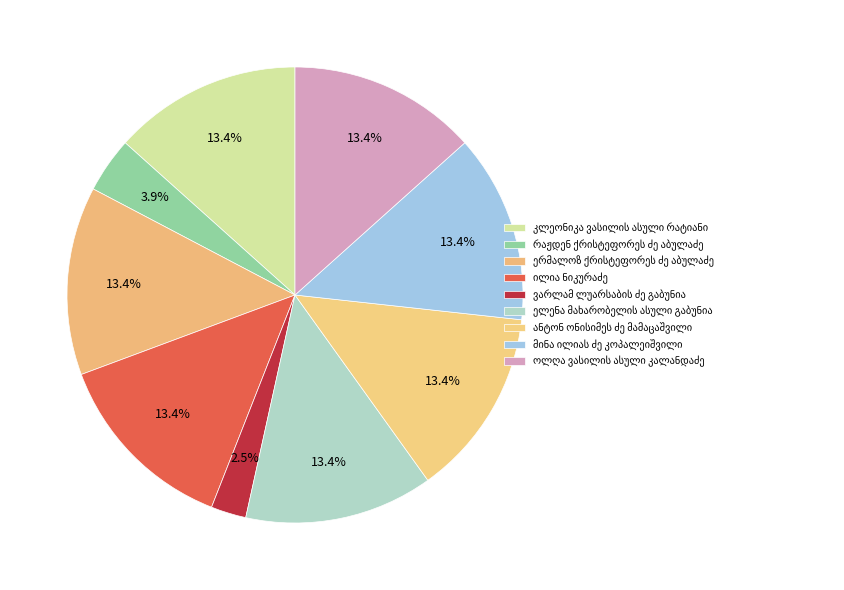

What portion of the pie excludes ერმალოზ ქრისტეფორეს ძე აბულაძე?

86.6%